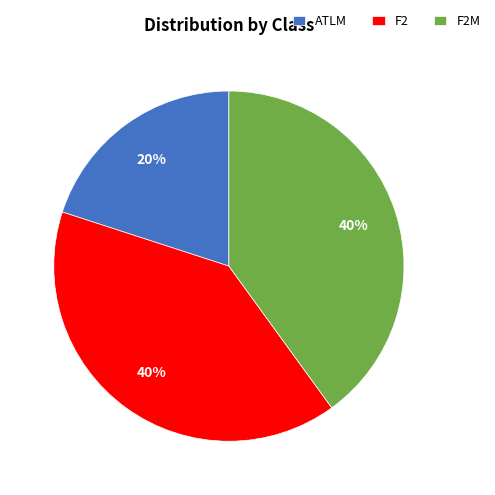

Do F2M and F2 together represent more than half of the pie?

Yes